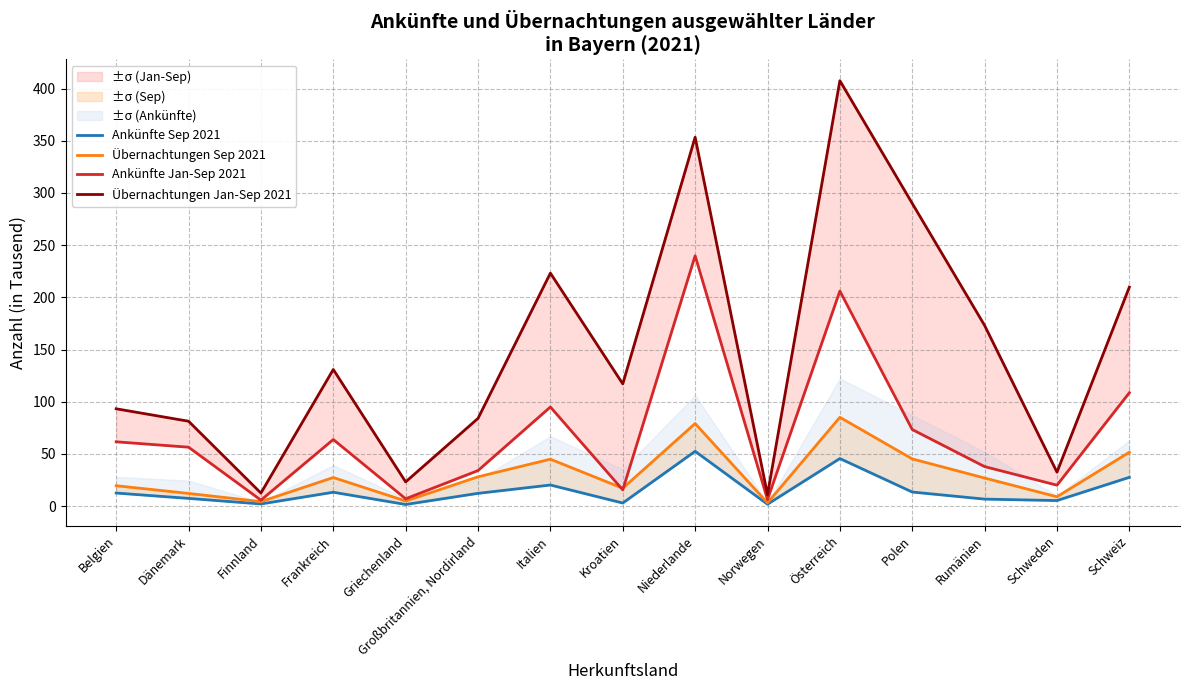

Which category has the lowest value across all series?

Griechenland